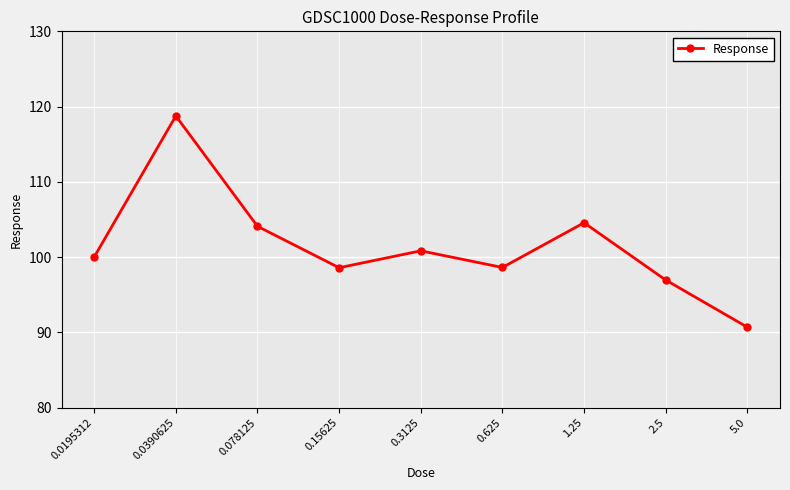

What is the smallest value displayed?

90.7